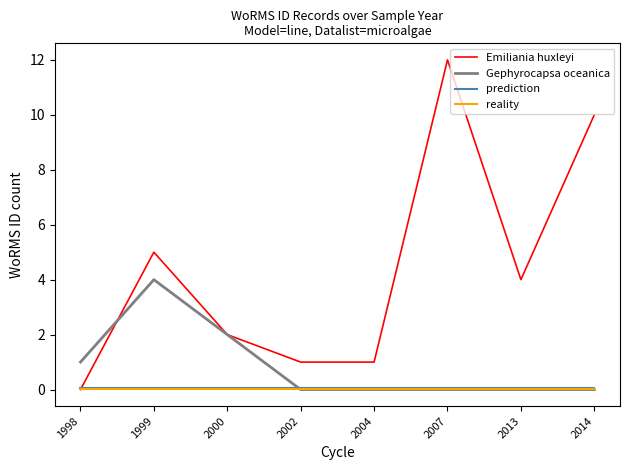

What is the sum of all reality values?

0.2